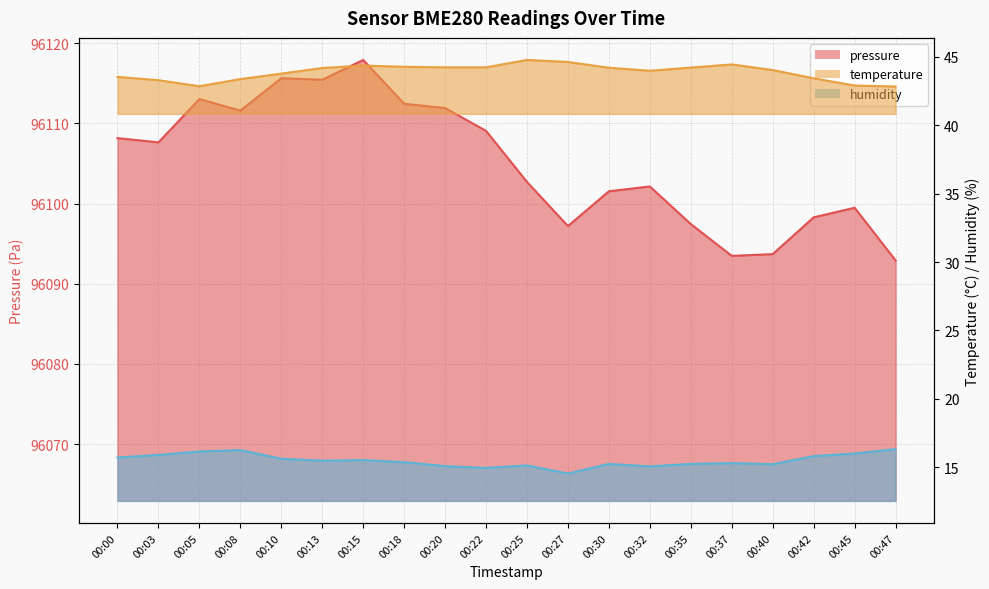

Count the number of categories in the chart.

20